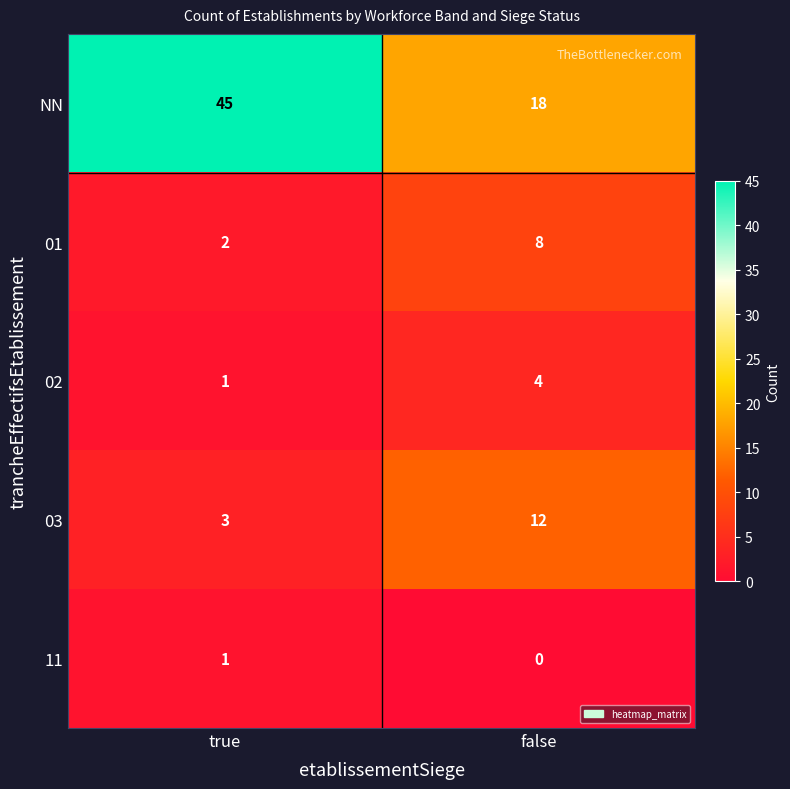

What is the lowest value of the 03 series?

3